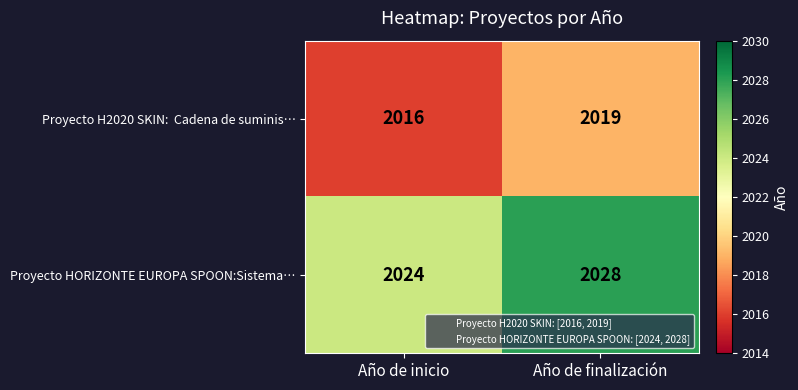

What is the greatest value displayed?

2028